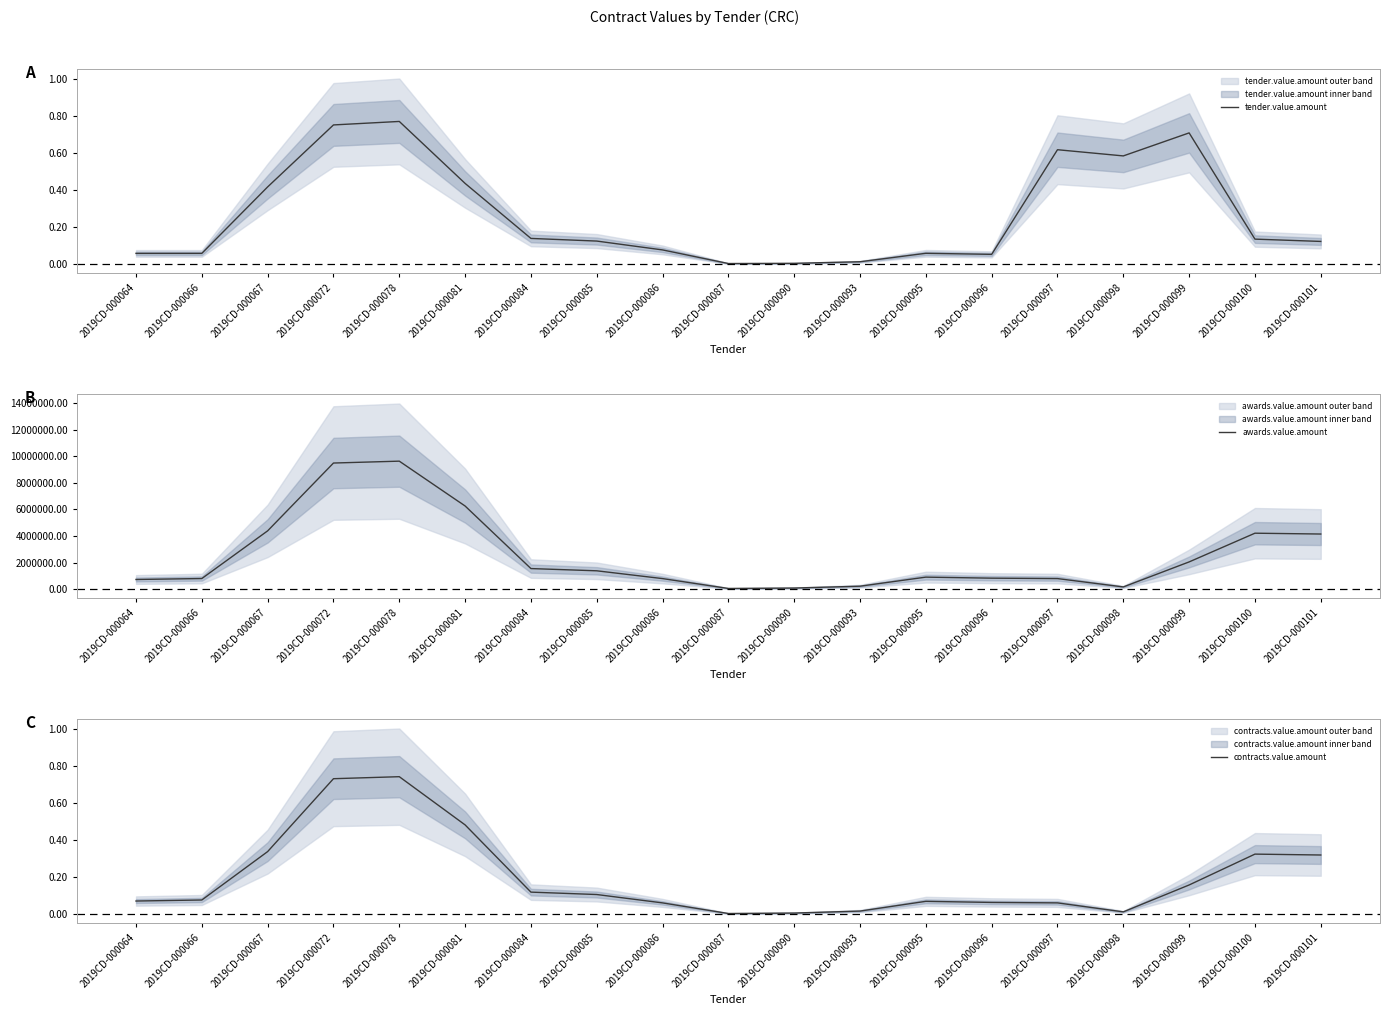

How many interior local valleys does the contracts.value.amount series have?

2